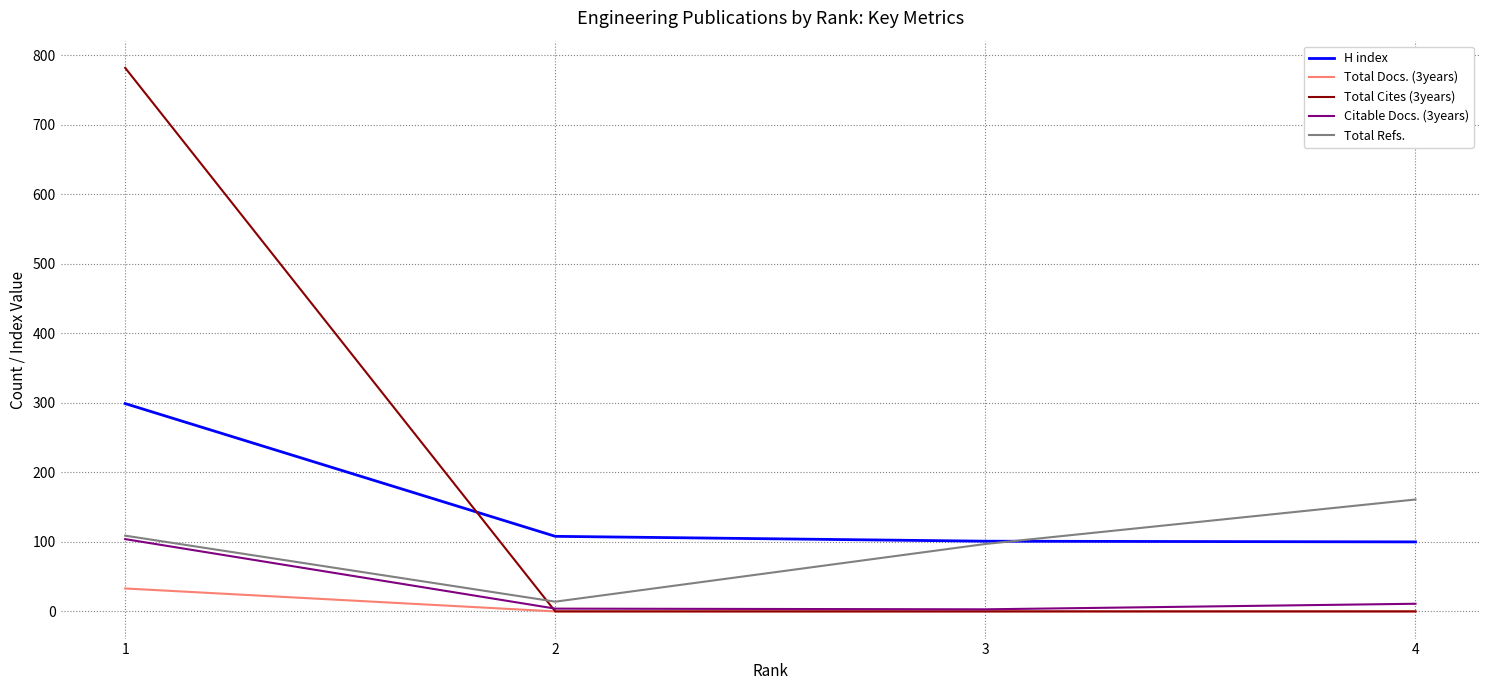

True or false: Total Refs. and Total Docs. (3years) intersect in this chart.

False